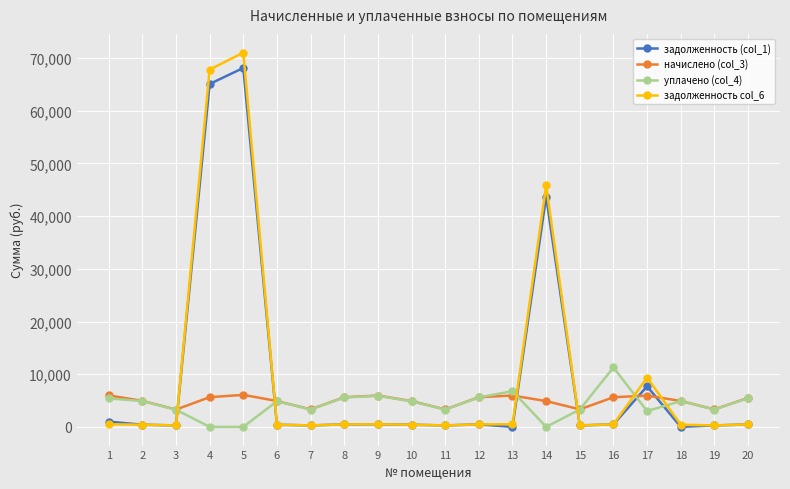

What is the sum of all начислено (col_3) values?

99005.8